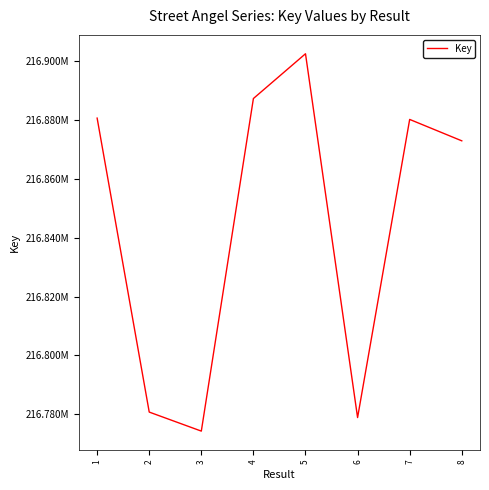

What is the difference between the values at 1 and 6?

101592